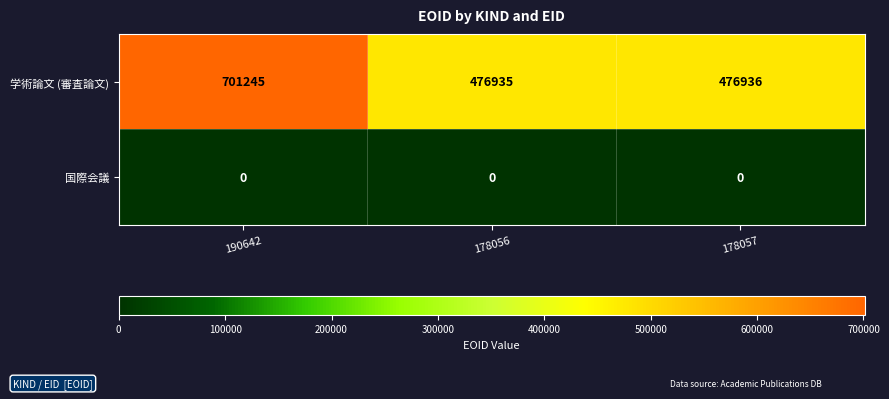

List the series in order of their overall mean, lowest first.

国際会議, 学術論文 (審査論文)